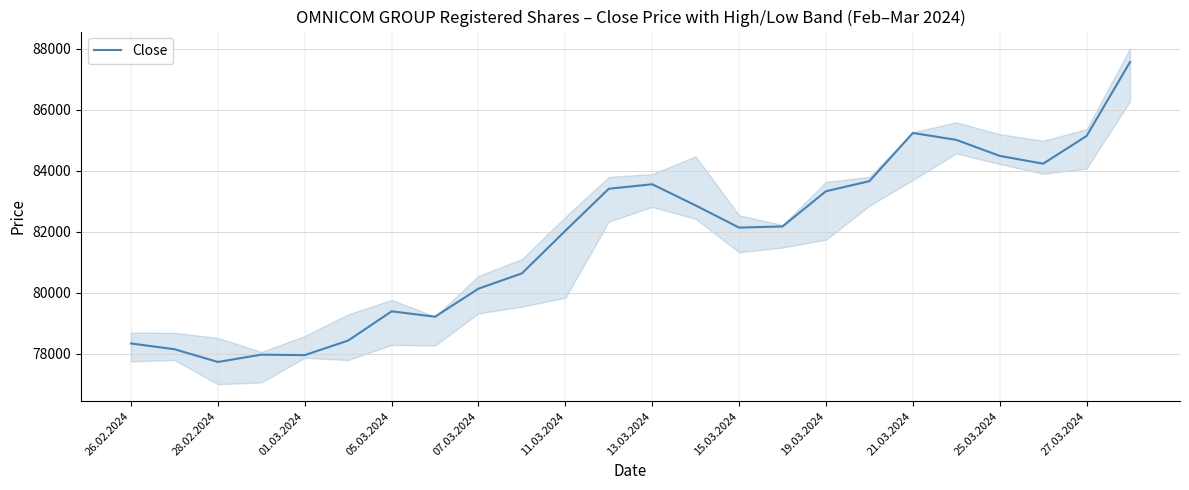

Reading left to right, list all the values displayed in this chart.

78345	78156	77739	77978	77963	78440	79397	79221	80140	80640	82036	83411	83558	82864	82138	82178	83330	83660	85238	85012	84487	84232	85140	87561